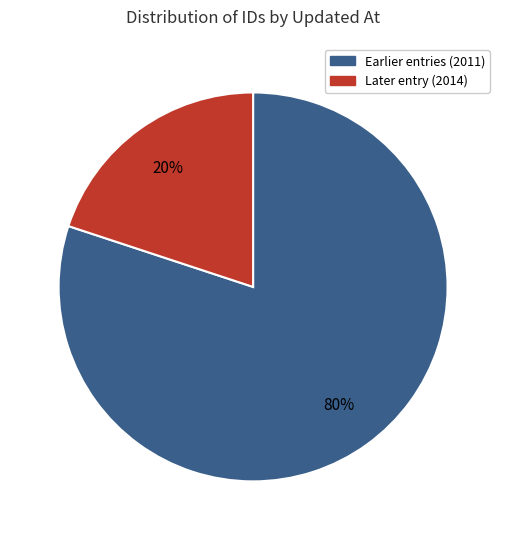

Which slice represents more than half of the pie?

Earlier entries (2011)